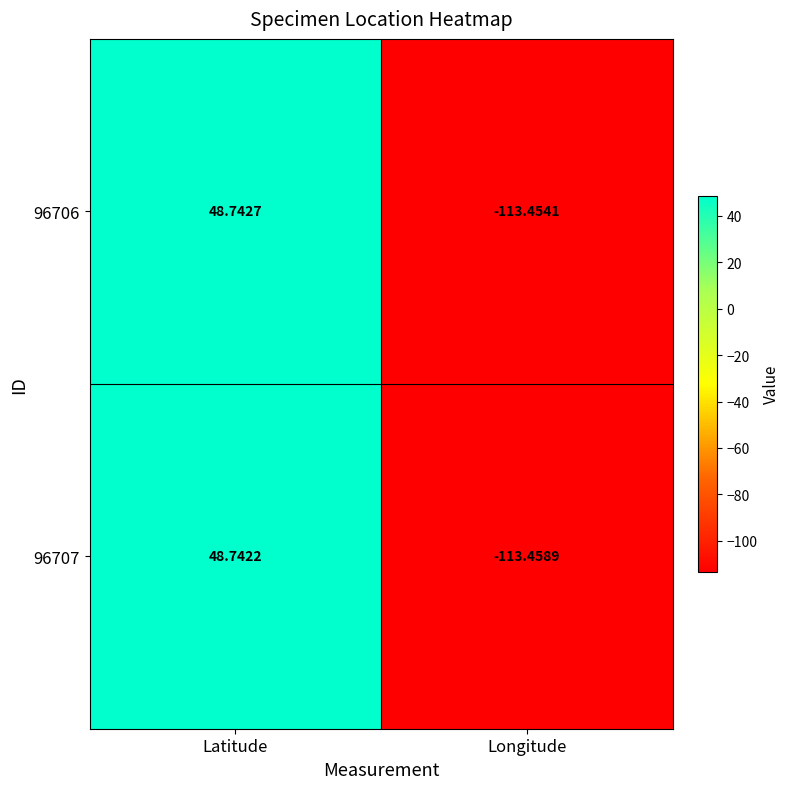

How many series are shown in this chart?

2